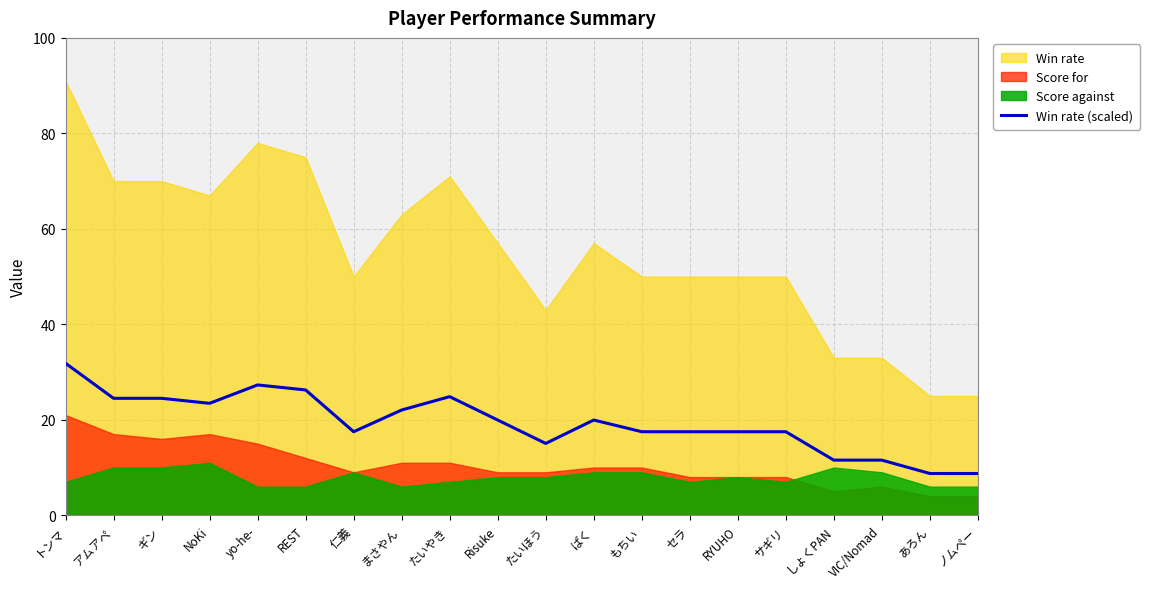

What is the change in value from 仁義 to しょくPAN?

-6.0